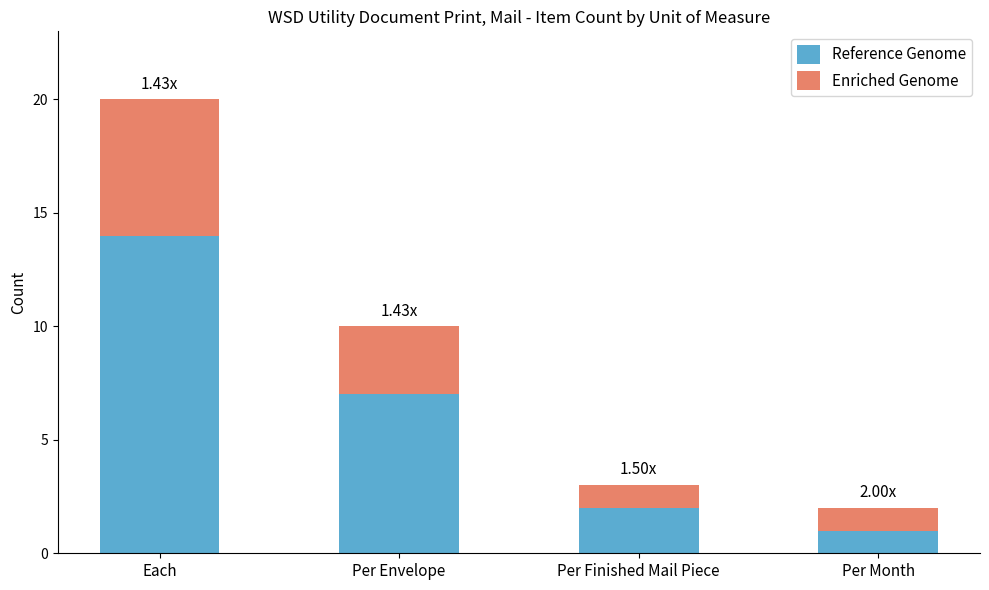

Are the bars grouped side by side (vs. stacked)?

No